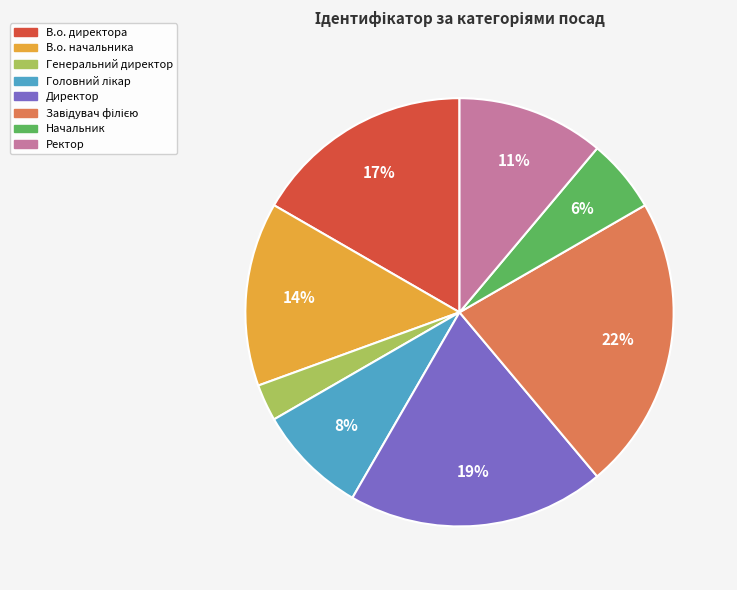

Is it true that Директор is 19% of the pie?

True